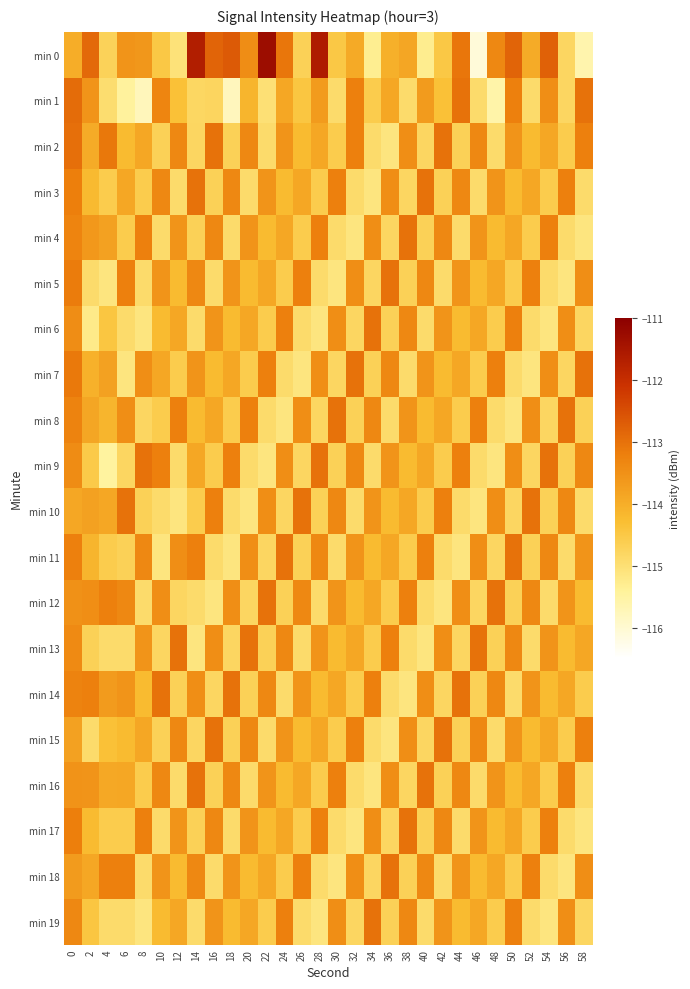

Reading left to right, list all the values displayed in this chart.

min 0: 0=-114.0	2=-112.9	4=-114.7	6=-113.6	8=-113.6	10=-114.5	12=-115.0	14=-111.6	16=-112.8	18=-112.7	20=-113.4	22=-111.3	24=-113.1	26=-114.7	28=-111.6	30=-114.5	32=-113.9	34=-115.3	36=-114.0	38=-113.9	40=-115.3	42=-114.5	44=-113.1	46=-116.1	48=-113.4	50=-112.8	52=-114.0	54=-112.8	56=-114.8	58=-115.6
min 1: 0=-112.9	2=-113.6	4=-115.0	6=-115.4	8=-115.7	10=-113.3	12=-114.3	14=-114.8	16=-114.8	18=-115.8	20=-114.1	22=-115.0	24=-113.9	26=-114.5	28=-113.7	30=-114.9	32=-113.2	34=-114.6	36=-113.9	38=-114.9	40=-113.7	42=-114.3	44=-113.0	46=-114.9	48=-115.6	50=-113.2	52=-114.9	54=-113.5	56=-114.8	58=-113.0
min 2: 0=-113.0	2=-114.0	4=-113.1	6=-114.2	8=-113.9	10=-114.7	12=-113.3	14=-114.8	16=-113.0	18=-114.7	20=-113.3	22=-114.9	24=-113.6	26=-114.2	28=-113.9	30=-114.6	32=-113.2	34=-114.9	36=-115.1	38=-113.5	40=-114.8	42=-113.0	44=-114.7	46=-113.3	48=-114.9	50=-113.6	52=-114.2	54=-113.9	56=-114.6	58=-113.2
min 3: 0=-113.2	2=-114.2	4=-114.6	6=-113.9	8=-114.6	10=-113.3	12=-114.9	14=-113.0	16=-114.7	18=-113.3	20=-114.9	22=-113.6	24=-114.2	26=-113.9	28=-114.6	30=-113.2	32=-114.9	34=-115.1	36=-113.5	38=-114.8	40=-113.0	42=-114.7	44=-113.3	46=-114.9	48=-113.6	50=-114.2	52=-113.9	54=-114.6	56=-113.2	58=-114.9
min 4: 0=-113.3	2=-113.6	4=-113.8	6=-114.6	8=-113.2	10=-114.9	12=-113.6	14=-114.7	16=-113.3	18=-114.9	20=-113.6	22=-114.2	24=-113.9	26=-114.6	28=-113.2	30=-114.9	32=-115.1	34=-113.5	36=-114.8	38=-113.0	40=-114.7	42=-113.3	44=-114.9	46=-113.6	48=-114.2	50=-113.9	52=-114.6	54=-113.2	56=-114.9	58=-115.1
min 5: 0=-113.2	2=-114.9	4=-115.1	6=-113.2	8=-114.9	10=-113.6	12=-114.2	14=-113.3	16=-114.9	18=-113.6	20=-114.2	22=-113.9	24=-114.6	26=-113.2	28=-114.9	30=-115.1	32=-113.5	34=-114.8	36=-113.0	38=-114.7	40=-113.3	42=-114.9	44=-113.6	46=-114.2	48=-113.9	50=-114.6	52=-113.2	54=-114.9	56=-115.1	58=-113.5
min 6: 0=-113.4	2=-115.2	4=-114.5	6=-114.9	8=-115.1	10=-114.2	12=-113.9	14=-114.9	16=-113.6	18=-114.2	20=-113.9	22=-114.6	24=-113.2	26=-114.9	28=-115.1	30=-113.5	32=-114.8	34=-113.0	36=-114.7	38=-113.3	40=-114.9	42=-113.6	44=-114.2	46=-113.9	48=-114.6	50=-113.2	52=-114.9	54=-115.1	56=-113.5	58=-114.8
min 7: 0=-113.1	2=-114.1	4=-113.8	6=-115.1	8=-113.5	10=-113.9	12=-114.6	14=-113.6	16=-114.2	18=-113.9	20=-114.6	22=-113.2	24=-114.9	26=-115.1	28=-113.5	30=-114.8	32=-113.0	34=-114.7	36=-113.3	38=-114.9	40=-113.6	42=-114.2	44=-113.9	46=-114.6	48=-113.2	50=-114.9	52=-115.1	54=-113.5	56=-114.8	58=-113.0
min 8: 0=-113.3	2=-113.9	4=-114.1	6=-113.5	8=-114.8	10=-114.6	12=-113.2	14=-114.2	16=-113.9	18=-114.6	20=-113.2	22=-114.9	24=-115.1	26=-113.5	28=-114.8	30=-113.0	32=-114.7	34=-113.3	36=-114.9	38=-113.6	40=-114.2	42=-113.9	44=-114.6	46=-113.2	48=-114.9	50=-115.1	52=-113.5	54=-114.8	56=-113.0	58=-114.7
min 9: 0=-113.4	2=-114.5	4=-115.5	6=-114.8	8=-113.0	10=-113.2	12=-114.9	14=-113.9	16=-114.6	18=-113.2	20=-114.9	22=-115.1	24=-113.5	26=-114.8	28=-113.0	30=-114.7	32=-113.3	34=-114.9	36=-113.6	38=-114.2	40=-113.9	42=-114.6	44=-113.2	46=-114.9	48=-115.1	50=-113.5	52=-114.8	54=-113.0	56=-114.7	58=-113.3
min 10: 0=-113.9	2=-113.8	4=-113.9	6=-113.0	8=-114.7	10=-114.9	12=-115.1	14=-114.6	16=-113.2	18=-114.9	20=-115.1	22=-113.5	24=-114.8	26=-113.0	28=-114.7	30=-113.3	32=-114.9	34=-113.6	36=-114.2	38=-113.9	40=-114.6	42=-113.2	44=-114.9	46=-115.1	48=-113.5	50=-114.8	52=-113.0	54=-114.7	56=-113.3	58=-114.9
min 11: 0=-113.2	2=-114.1	4=-114.6	6=-114.7	8=-113.3	10=-115.1	12=-113.5	14=-113.2	16=-114.9	18=-115.1	20=-113.5	22=-114.8	24=-113.0	26=-114.7	28=-113.3	30=-114.9	32=-113.6	34=-114.2	36=-113.9	38=-114.6	40=-113.2	42=-114.9	44=-115.1	46=-113.5	48=-114.8	50=-113.0	52=-114.7	54=-113.3	56=-114.9	58=-113.6
min 12: 0=-113.5	2=-113.5	4=-113.2	6=-113.3	8=-114.9	10=-113.5	12=-114.8	14=-114.9	16=-115.1	18=-113.5	20=-114.8	22=-113.0	24=-114.7	26=-113.3	28=-114.9	30=-113.6	32=-114.2	34=-113.9	36=-114.6	38=-113.2	40=-114.9	42=-115.1	44=-113.5	46=-114.8	48=-113.0	50=-114.7	52=-113.3	54=-114.9	56=-113.6	58=-114.2
min 13: 0=-113.4	2=-114.7	4=-114.9	6=-114.9	8=-113.6	10=-114.8	12=-113.0	14=-115.1	16=-113.5	18=-114.8	20=-113.0	22=-114.7	24=-113.3	26=-114.9	28=-113.6	30=-114.2	32=-113.9	34=-114.6	36=-113.2	38=-114.9	40=-115.1	42=-113.5	44=-114.8	46=-113.0	48=-114.7	50=-113.3	52=-114.9	54=-113.6	56=-114.2	58=-113.9
min 14: 0=-113.3	2=-113.2	4=-113.7	6=-113.6	8=-114.2	10=-113.0	12=-114.7	14=-113.5	16=-114.8	18=-113.0	20=-114.7	22=-113.3	24=-114.9	26=-113.6	28=-114.2	30=-113.9	32=-114.6	34=-113.2	36=-114.9	38=-115.1	40=-113.5	42=-114.8	44=-113.0	46=-114.7	48=-113.3	50=-114.9	52=-113.6	54=-114.2	56=-113.9	58=-114.6
min 15: 0=-113.8	2=-114.9	4=-114.3	6=-114.2	8=-113.9	10=-114.7	12=-113.3	14=-114.8	16=-113.0	18=-114.7	20=-113.3	22=-114.9	24=-113.6	26=-114.2	28=-113.9	30=-114.6	32=-113.2	34=-114.9	36=-115.1	38=-113.5	40=-114.8	42=-113.0	44=-114.7	46=-113.3	48=-114.9	50=-113.6	52=-114.2	54=-113.9	56=-114.6	58=-113.2
min 16: 0=-113.5	2=-113.6	4=-113.9	6=-113.9	8=-114.6	10=-113.3	12=-114.9	14=-113.0	16=-114.7	18=-113.3	20=-114.9	22=-113.6	24=-114.2	26=-113.9	28=-114.6	30=-113.2	32=-114.9	34=-115.1	36=-113.5	38=-114.8	40=-113.0	42=-114.7	44=-113.3	46=-114.9	48=-113.6	50=-114.2	52=-113.9	54=-114.6	56=-113.2	58=-114.9
min 17: 0=-113.2	2=-114.2	4=-114.6	6=-114.6	8=-113.2	10=-114.9	12=-113.6	14=-114.7	16=-113.3	18=-114.9	20=-113.6	22=-114.2	24=-113.9	26=-114.6	28=-113.2	30=-114.9	32=-115.1	34=-113.5	36=-114.8	38=-113.0	40=-114.7	42=-113.3	44=-114.9	46=-113.6	48=-114.2	50=-113.9	52=-114.6	54=-113.2	56=-114.9	58=-115.1
min 18: 0=-113.7	2=-113.9	4=-113.2	6=-113.2	8=-114.9	10=-113.6	12=-114.2	14=-113.3	16=-114.9	18=-113.6	20=-114.2	22=-113.9	24=-114.6	26=-113.2	28=-114.9	30=-115.1	32=-113.5	34=-114.8	36=-113.0	38=-114.7	40=-113.3	42=-114.9	44=-113.6	46=-114.2	48=-113.9	50=-114.6	52=-113.2	54=-114.9	56=-115.1	58=-113.5
min 19: 0=-113.3	2=-114.5	4=-114.9	6=-114.9	8=-115.1	10=-114.2	12=-113.9	14=-114.9	16=-113.6	18=-114.2	20=-113.9	22=-114.6	24=-113.2	26=-114.9	28=-115.1	30=-113.5	32=-114.8	34=-113.0	36=-114.7	38=-113.3	40=-114.9	42=-113.6	44=-114.2	46=-113.9	48=-114.6	50=-113.2	52=-114.9	54=-115.1	56=-113.5	58=-114.8